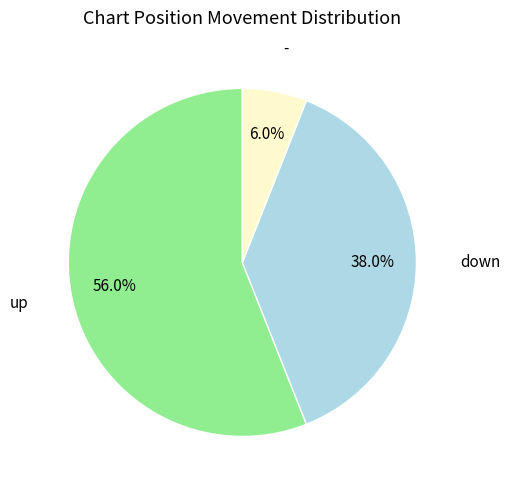

Rank the categories by value from lowest to highest.

-, down, up